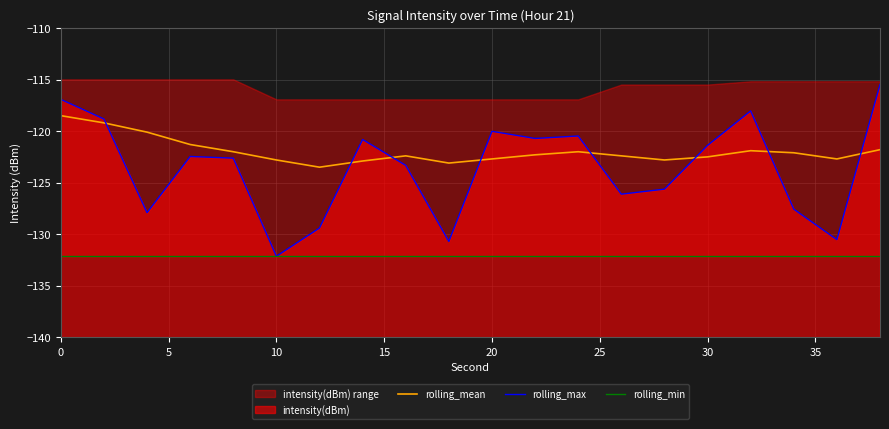

True or false: rolling_max and rolling_mean intersect in this chart.

True